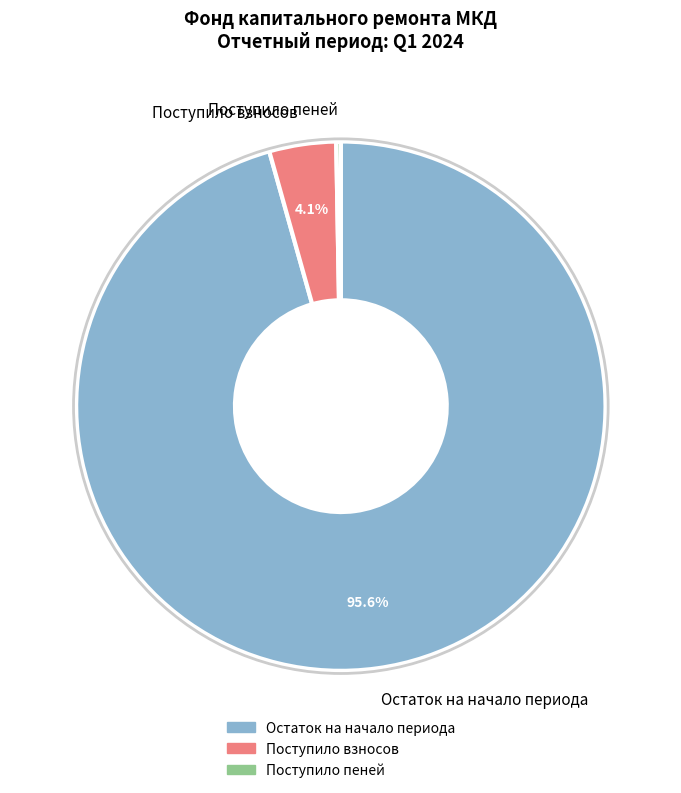

Which category has the biggest portion of the pie?

Остаток на начало периода